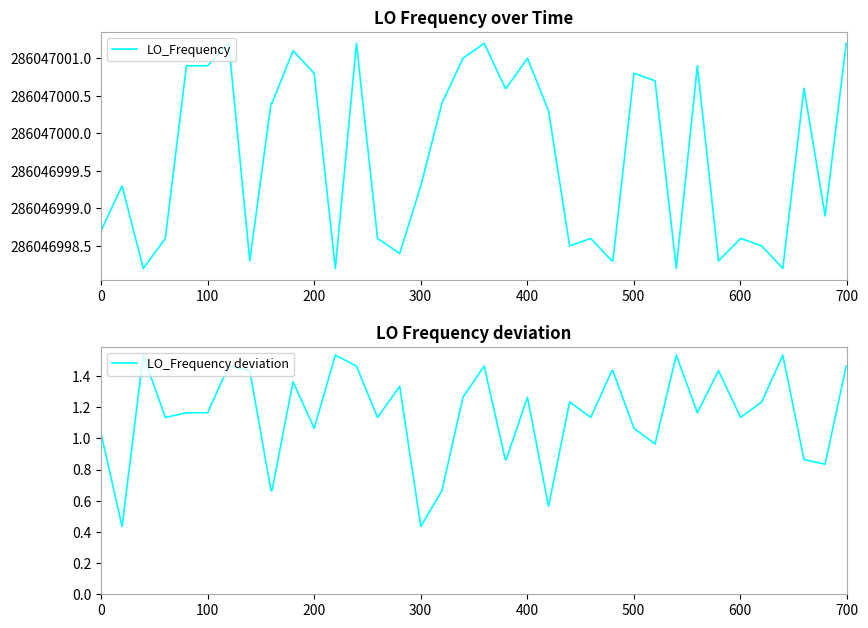

Which series has the widest spread of values?

LO_Frequency